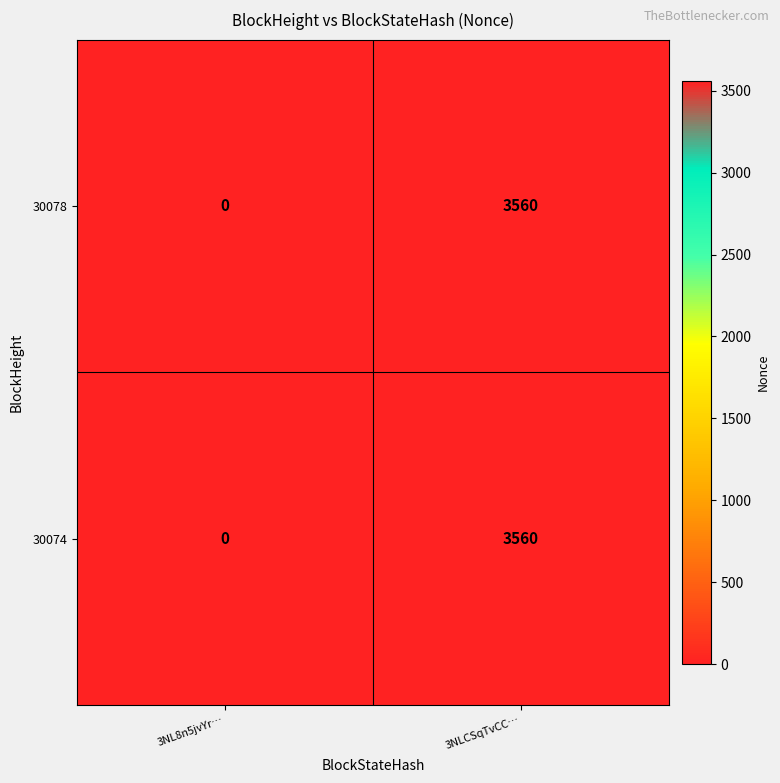

What is the total value across all series at 3NLCSqTvCC…?

7120